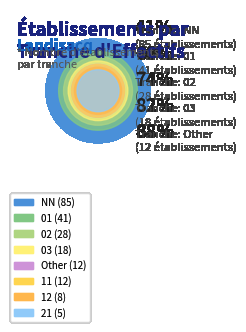

To the nearest percent, what is the average slice percentage?

12%